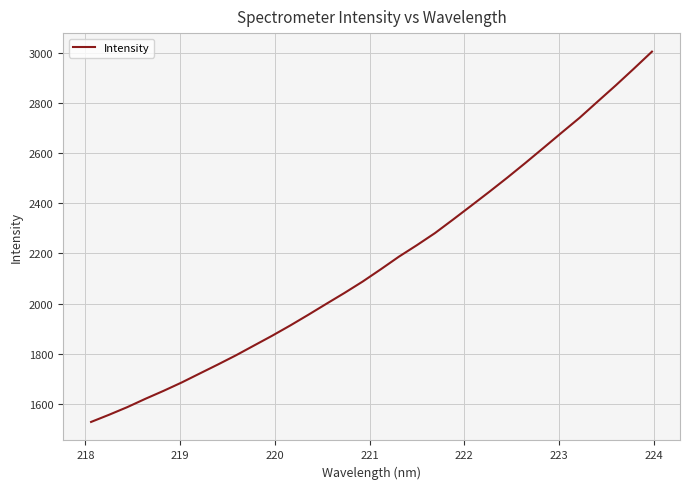

Does the chart display data point markers on the line(s)?

No